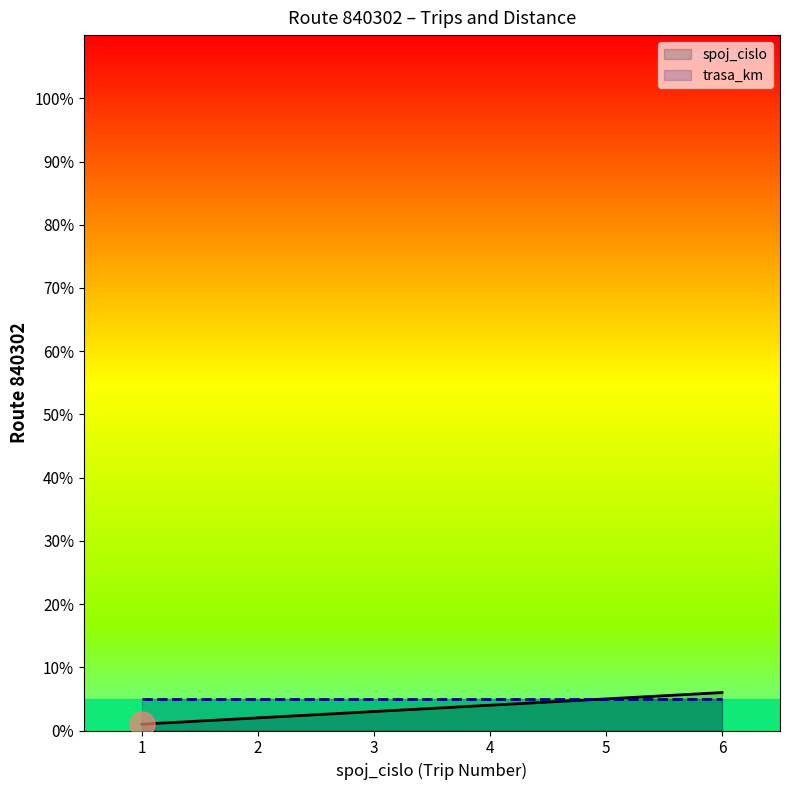

Reading left to right, extract all data points from this chart.

spoj_cislo: 1=1	2=2	3=3	4=4	5=5	6=6
trasa_km: 1=5	2=5	3=5	4=5	5=5	6=5